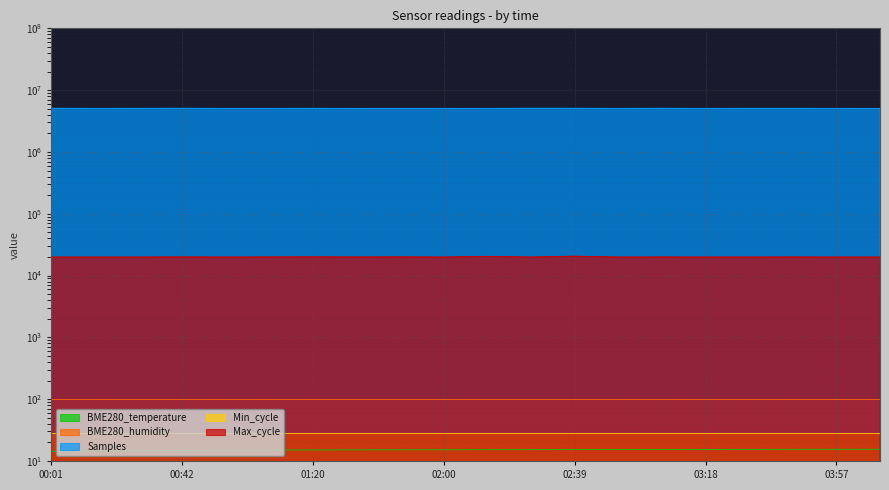

What position from the left is 01:34?

8